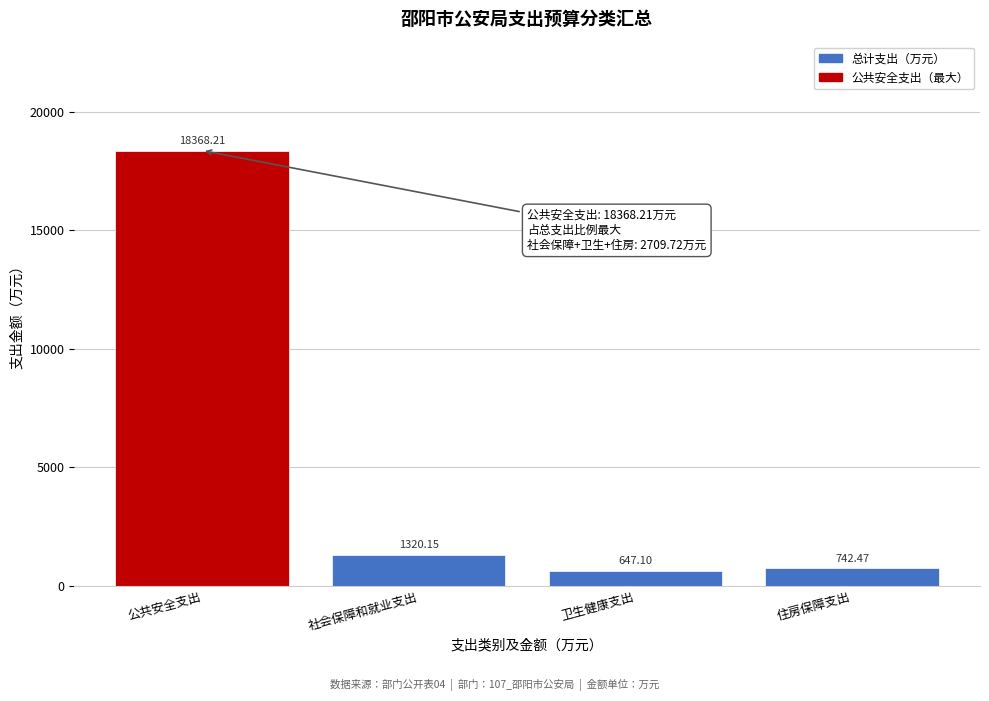

List the labels in order of value, smallest first.

卫生健康支出, 住房保障支出, 社会保障和就业支出, 公共安全支出